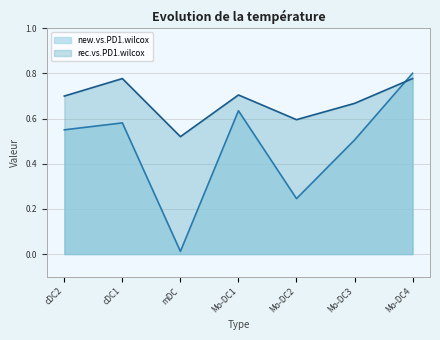

Where do rec.vs.PD1.wilcox and new.vs.PD1.wilcox first cross each other?

Mo-DC3 and Mo-DC4